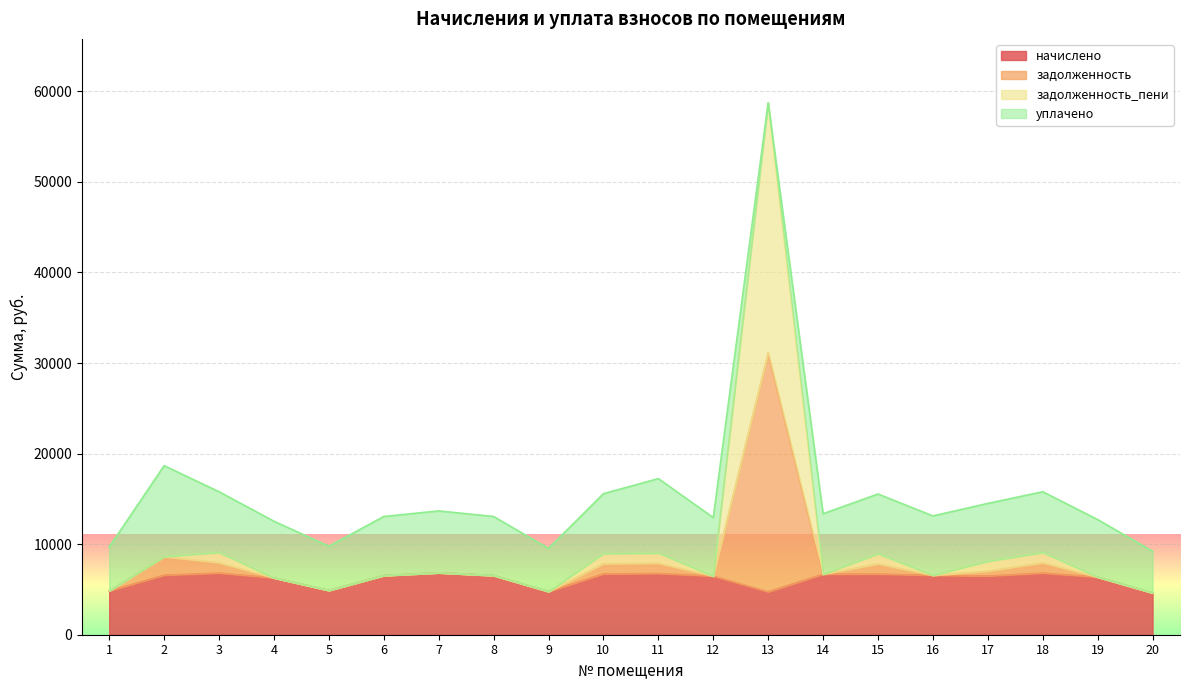

True or false: начислено has a value of 6804.5 at 3.

True